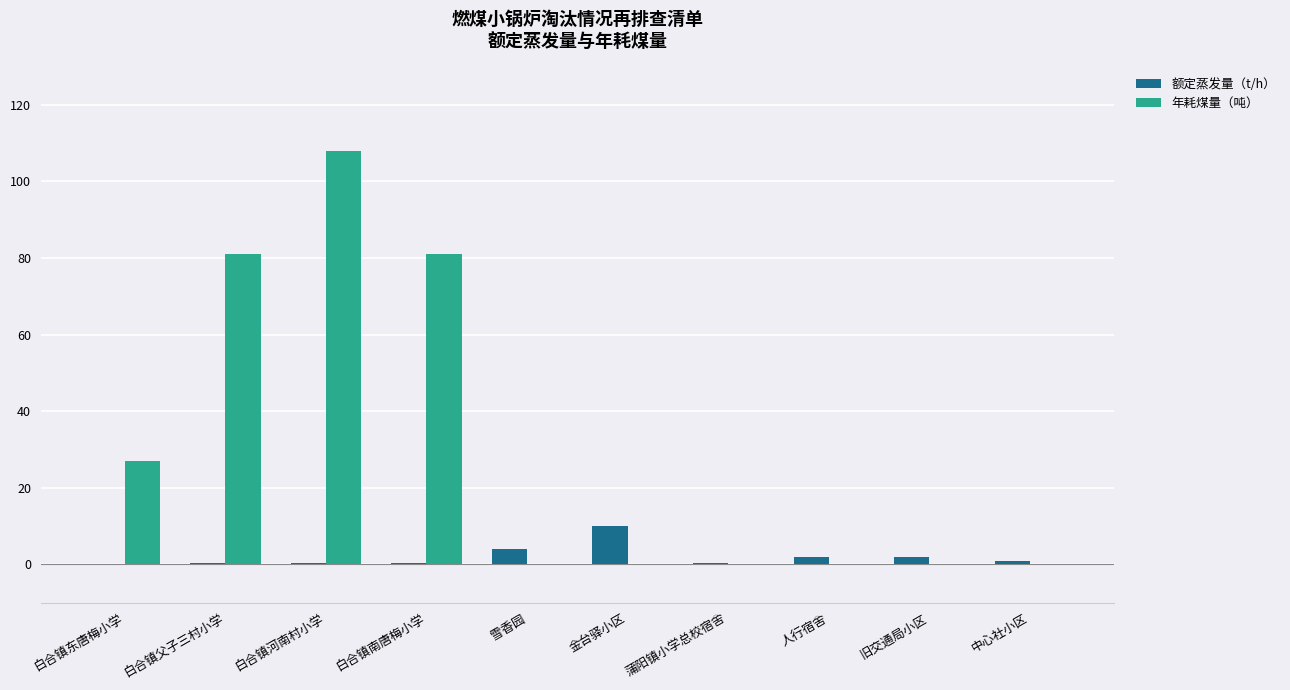

What is the maximum value for 年耗煤量（吨）?

108.0